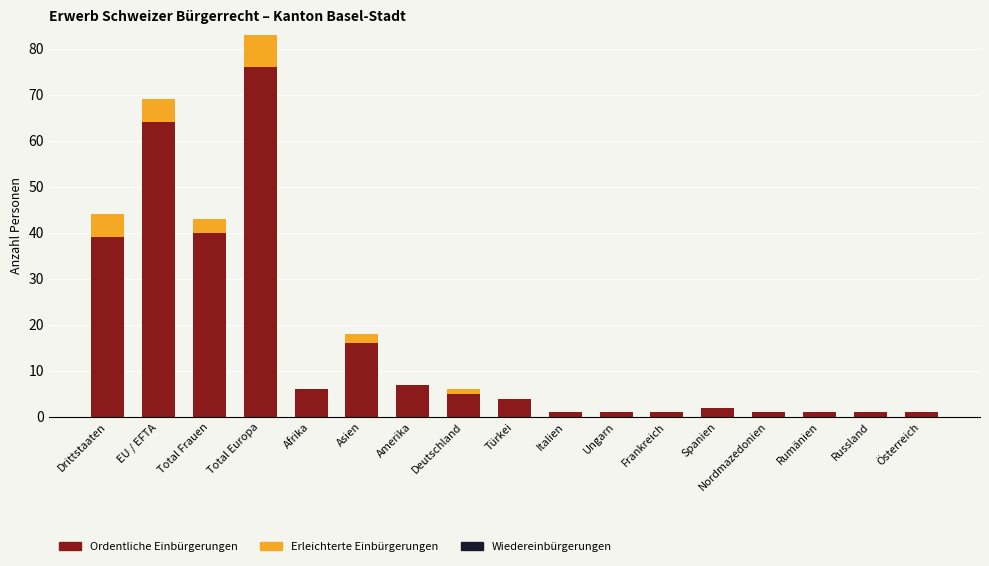

At which label is Ordentliche Einbürgerungen closest to 38?

Drittstaaten